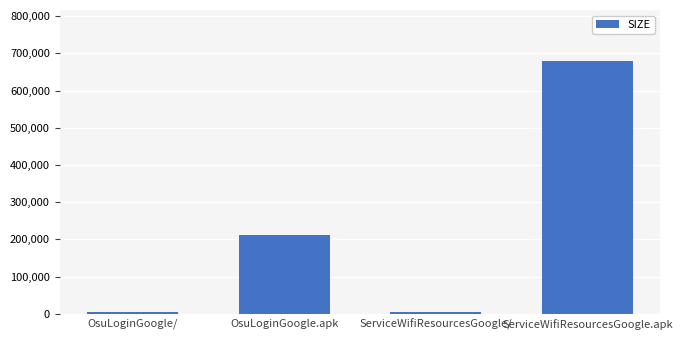

What is the label of the 3rd bar from the left?

ServiceWifiResourcesGoogle/